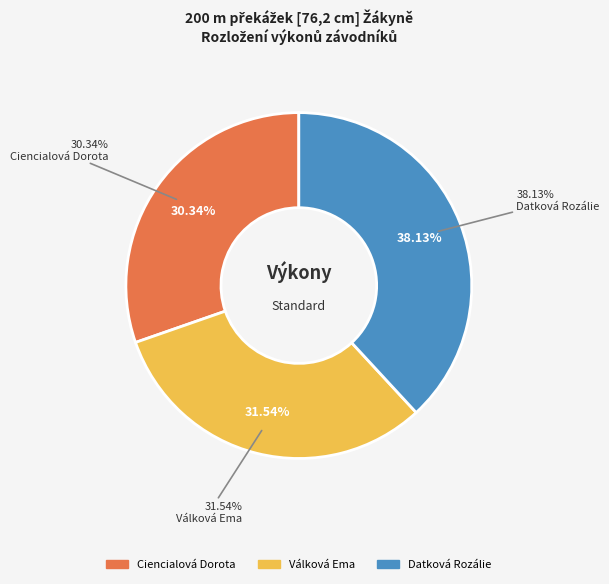

How many slices are in this pie chart?

3